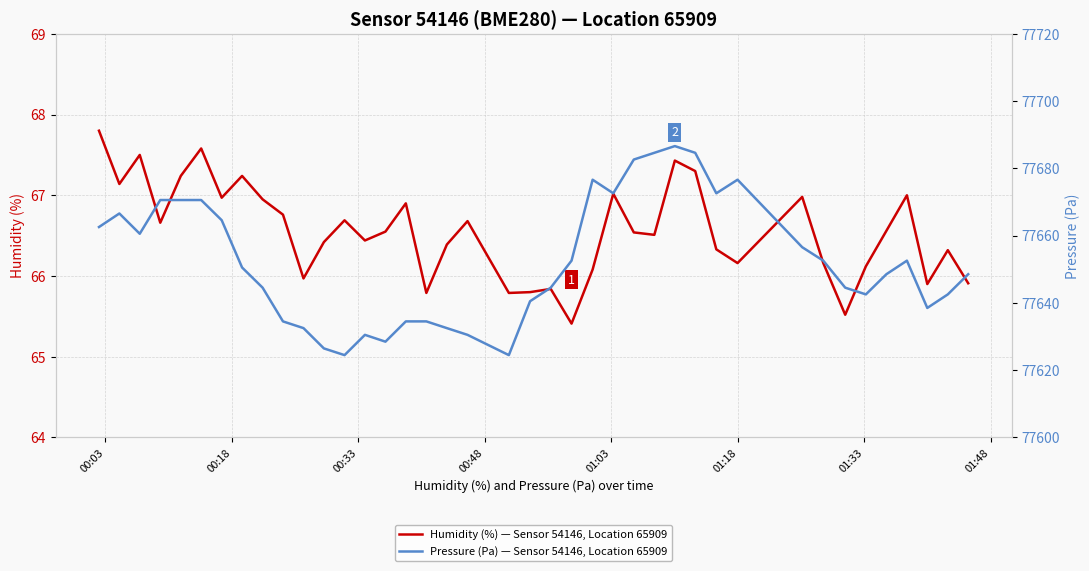

What is the maximum value for Humidity (%) — Sensor 54146, Location 65909?

67.8